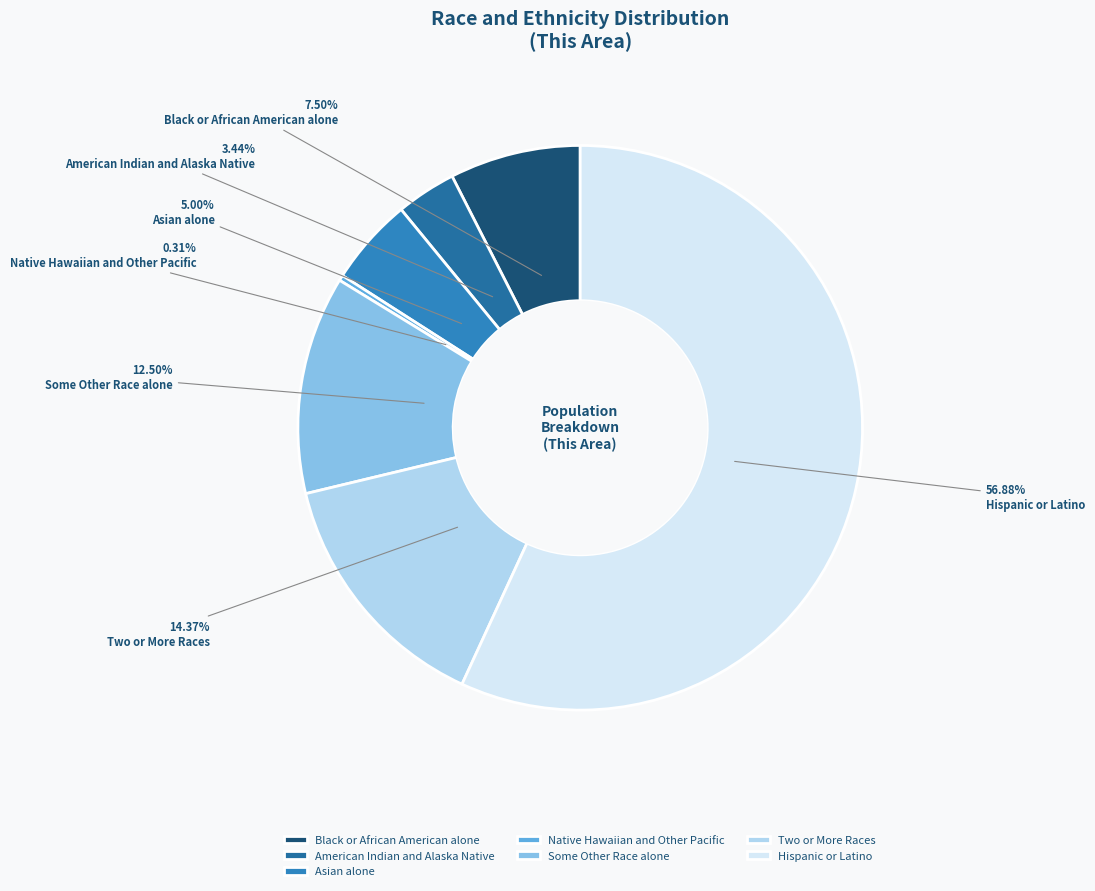

Which category has the smallest portion of the pie?

Native Hawaiian and Other Pacific